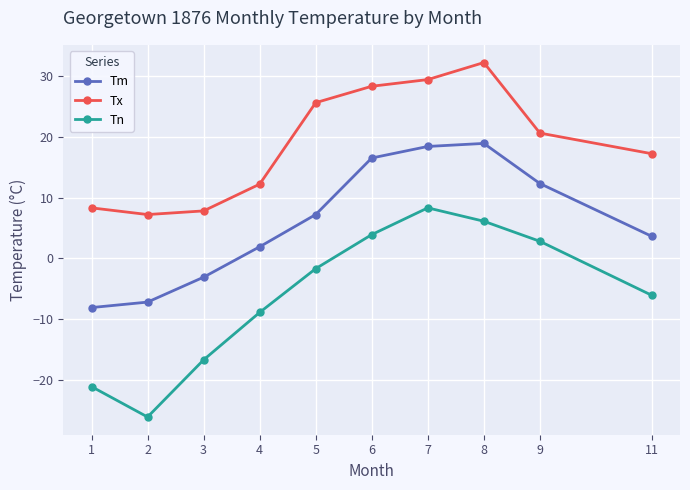

How many categories are shown in the chart?

10